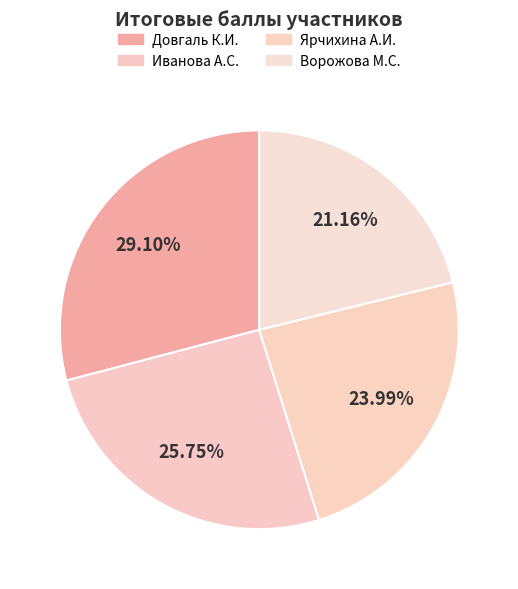

How many slices are in this pie chart?

4